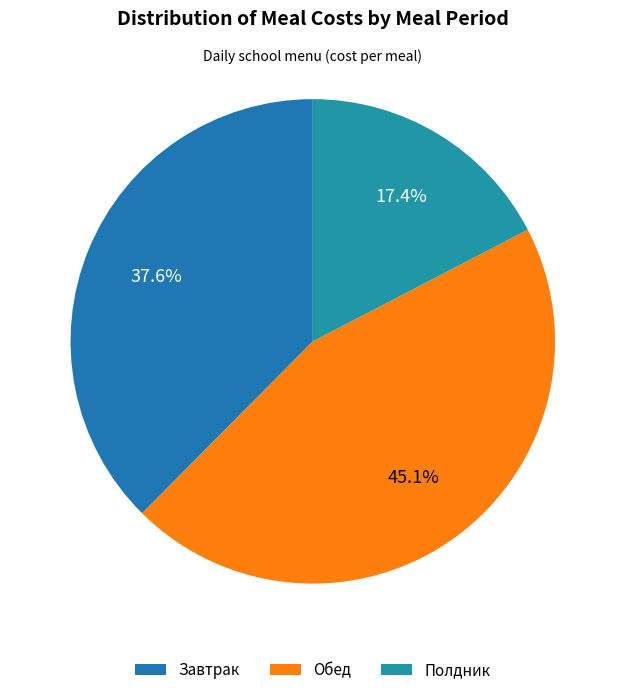

What percentage is NOT represented by Обед?

54.9%